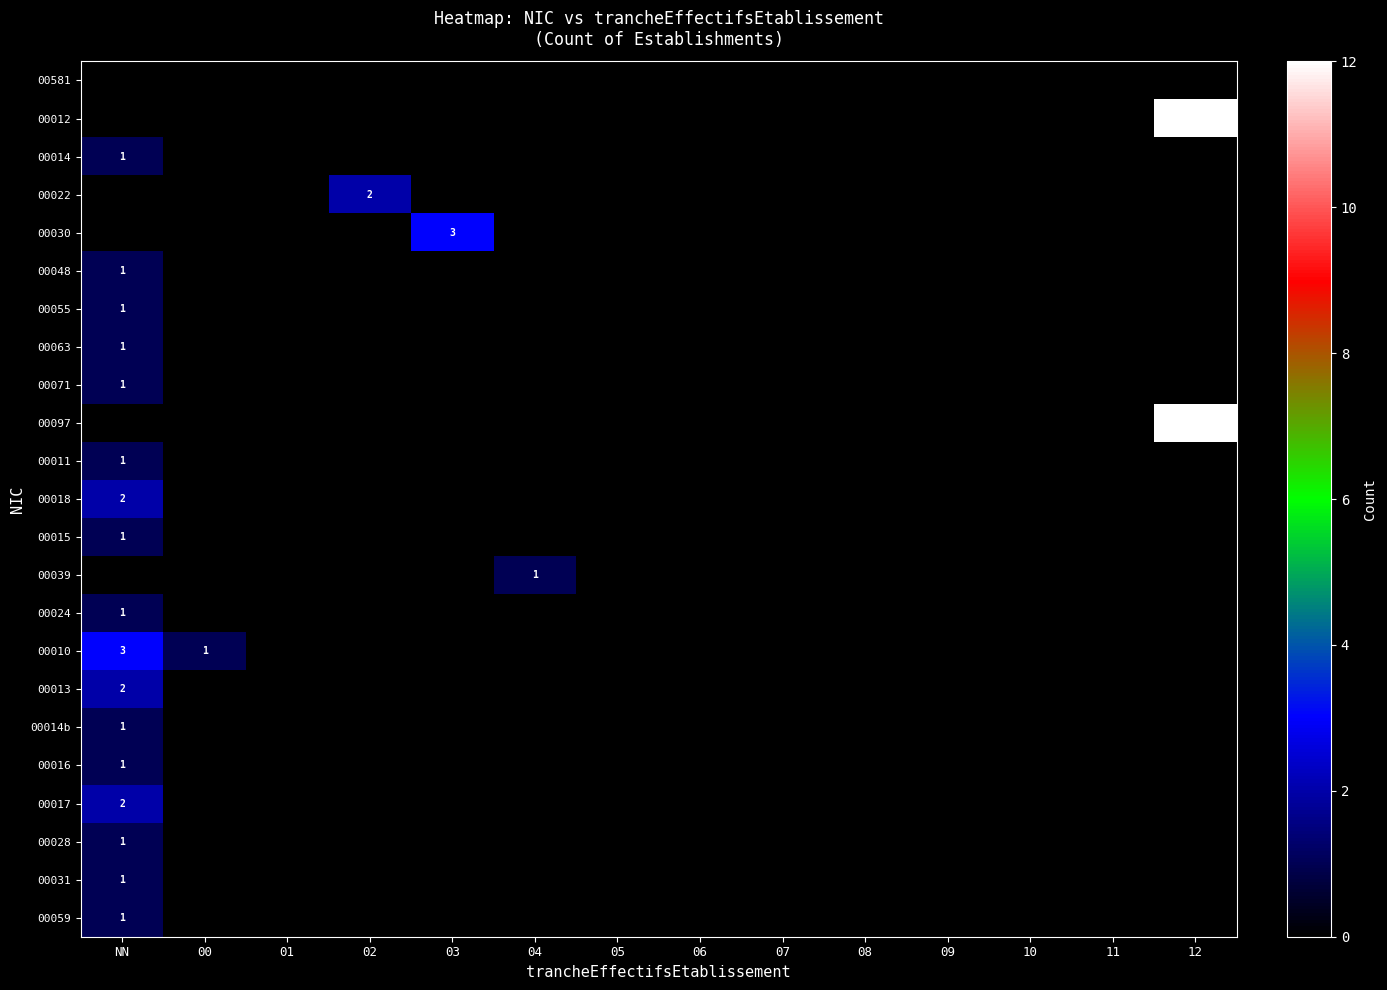

List the series in order of their peak value, lowest first.

00581, 00014, 00048, 00055, 00063, 00071, 00011, 00015, 00039, 00024, 00014b, 00016, 00028, 00031, 00059, 00022, 00018, 00013, 00017, 00030, 00010, 00012, 00097